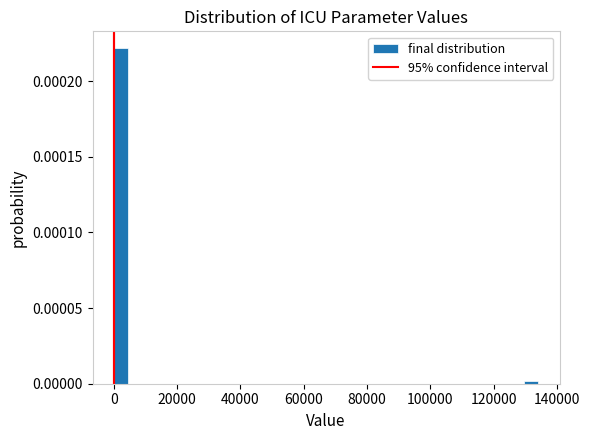

Around what value on the x-axis is the tallest bar? Give the approximate position of its centre, as read against the axis.

2000